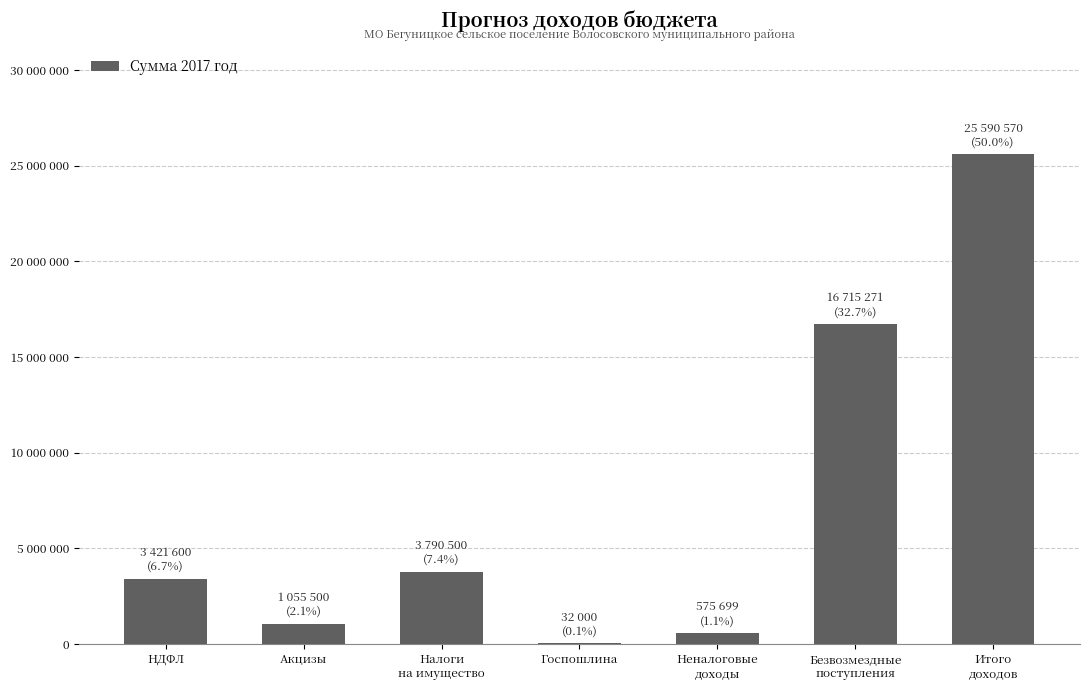

What is the sum of all values?

51181140.0